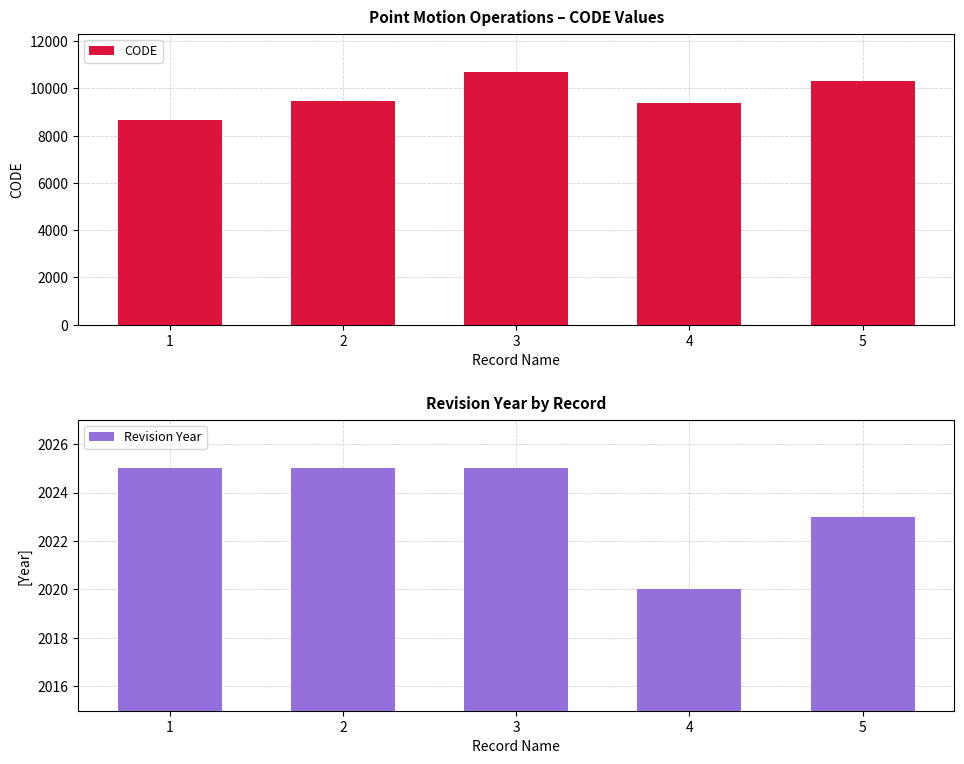

What is the total value across all series at 5?

12346